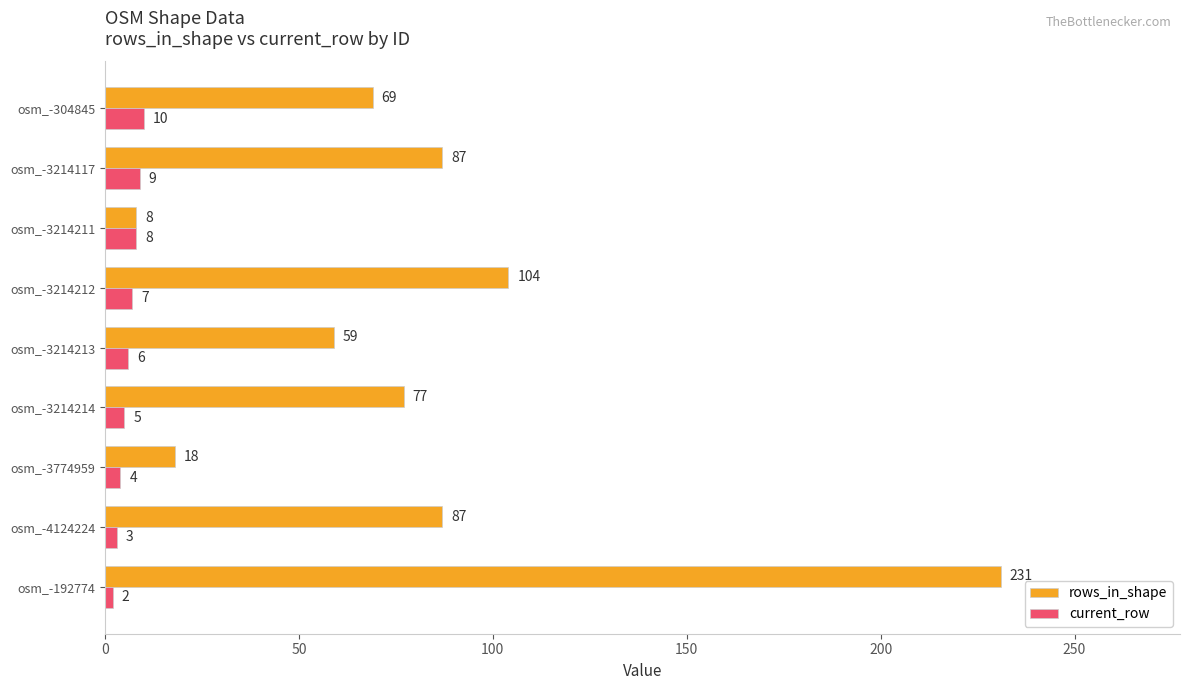

What is the average value of the current_row series?

6